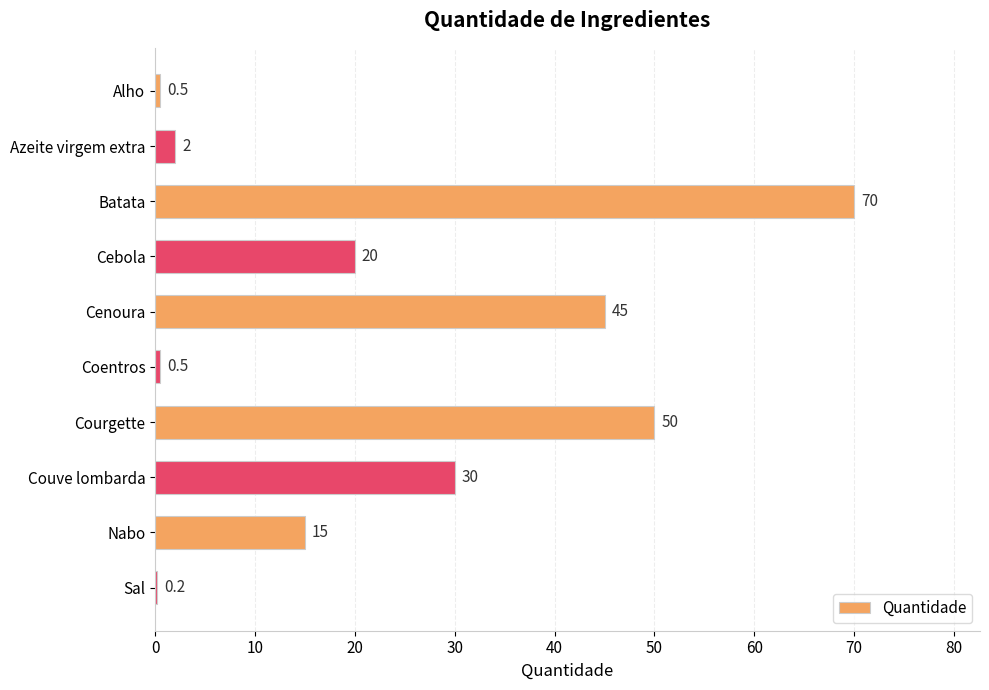

What is the greatest value displayed?

70.0